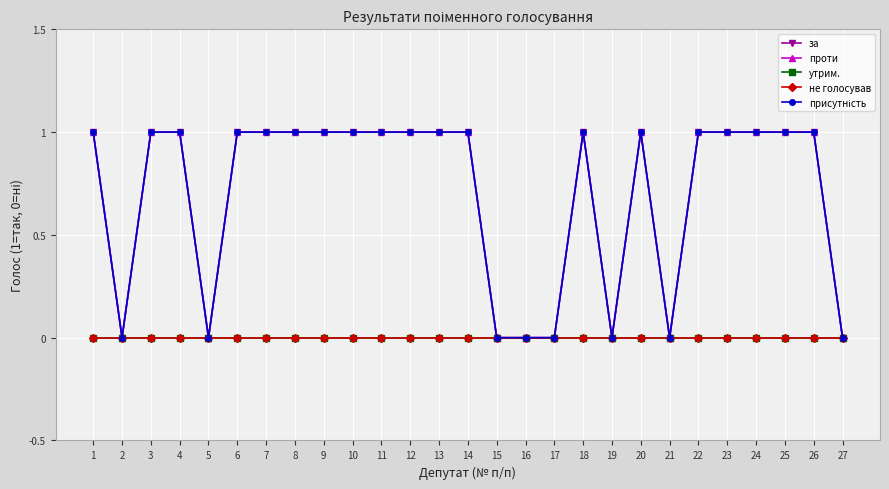

How many interior local valleys does the проти series have?

4